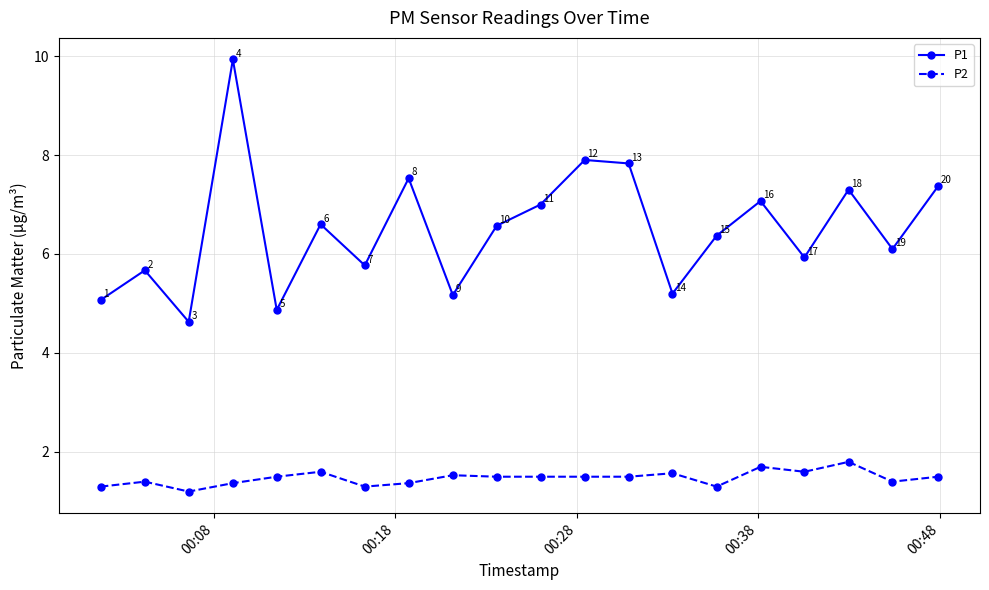

What is the value of the P2 point at the 3rd from the left?

1.2